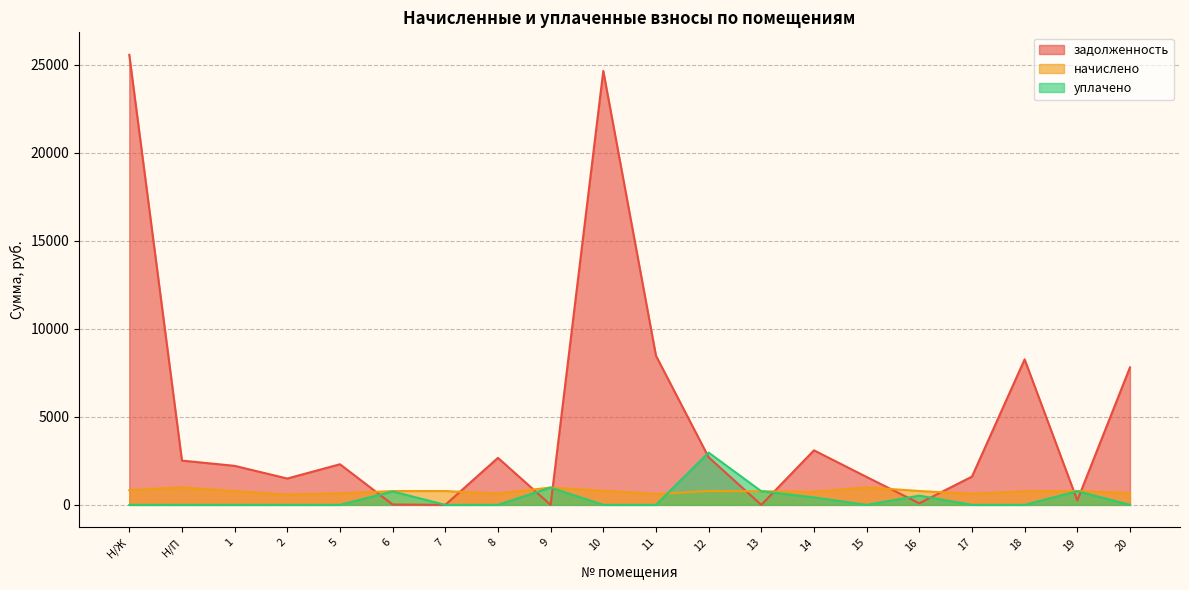

How many intersections are there between начислено and уплачено?

2